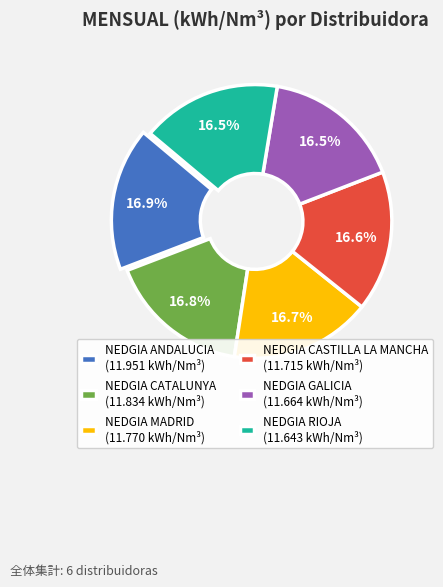

To the nearest percent, what is the combined percentage of NEDGIA CASTILLA LA MANCHA and NEDGIA GALICIA?

33%